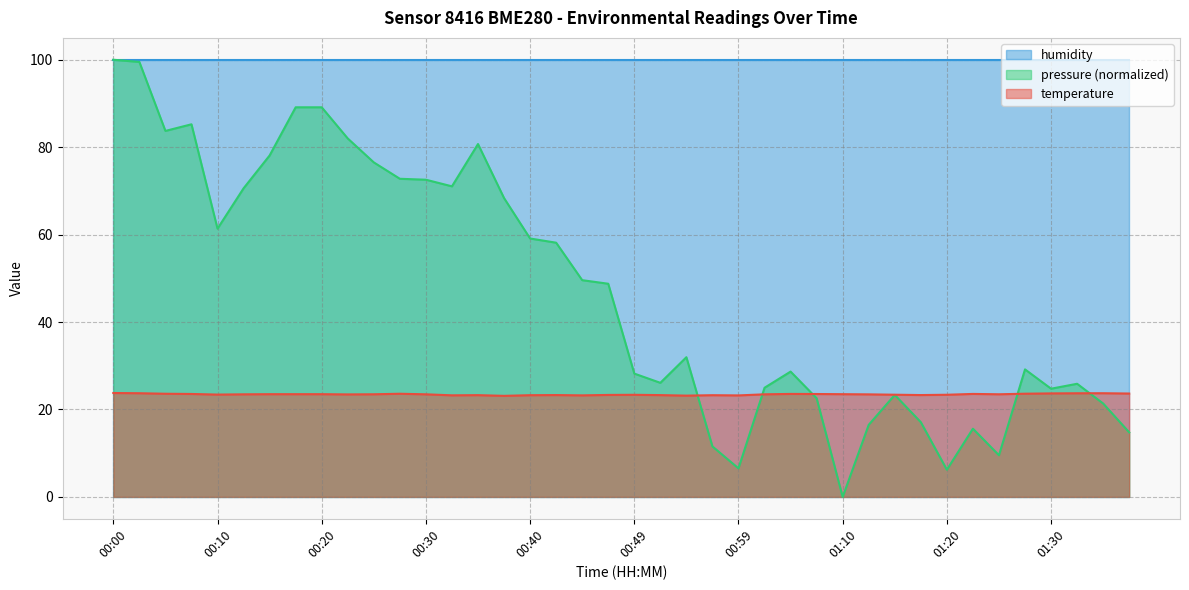

What is the label of the 30th point from the right?

00:25